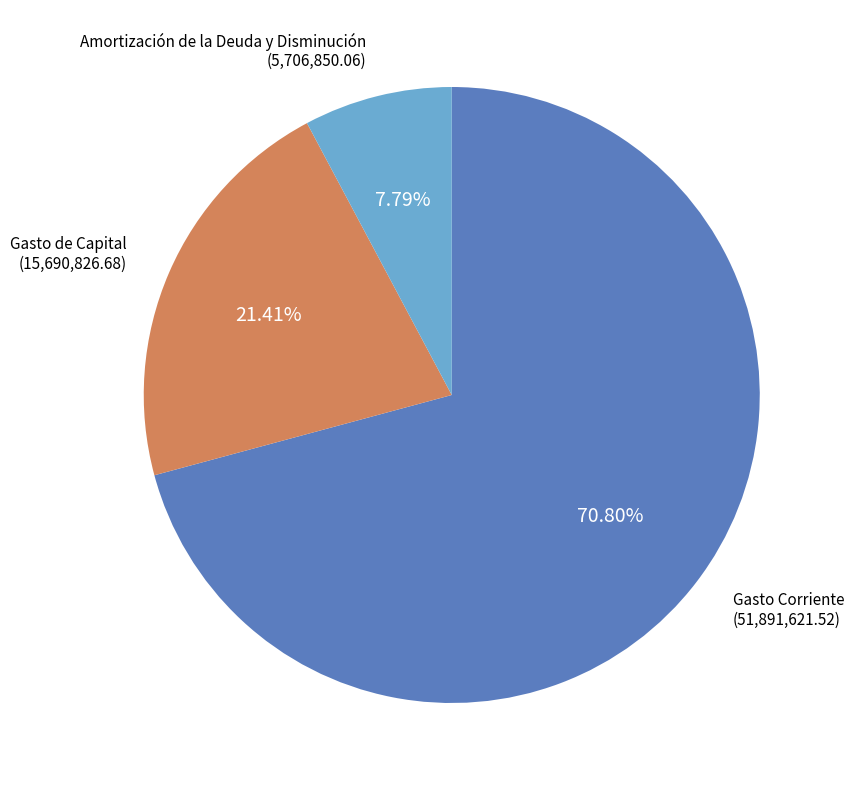

Is there any slice that represents more than half of the pie?

Yes